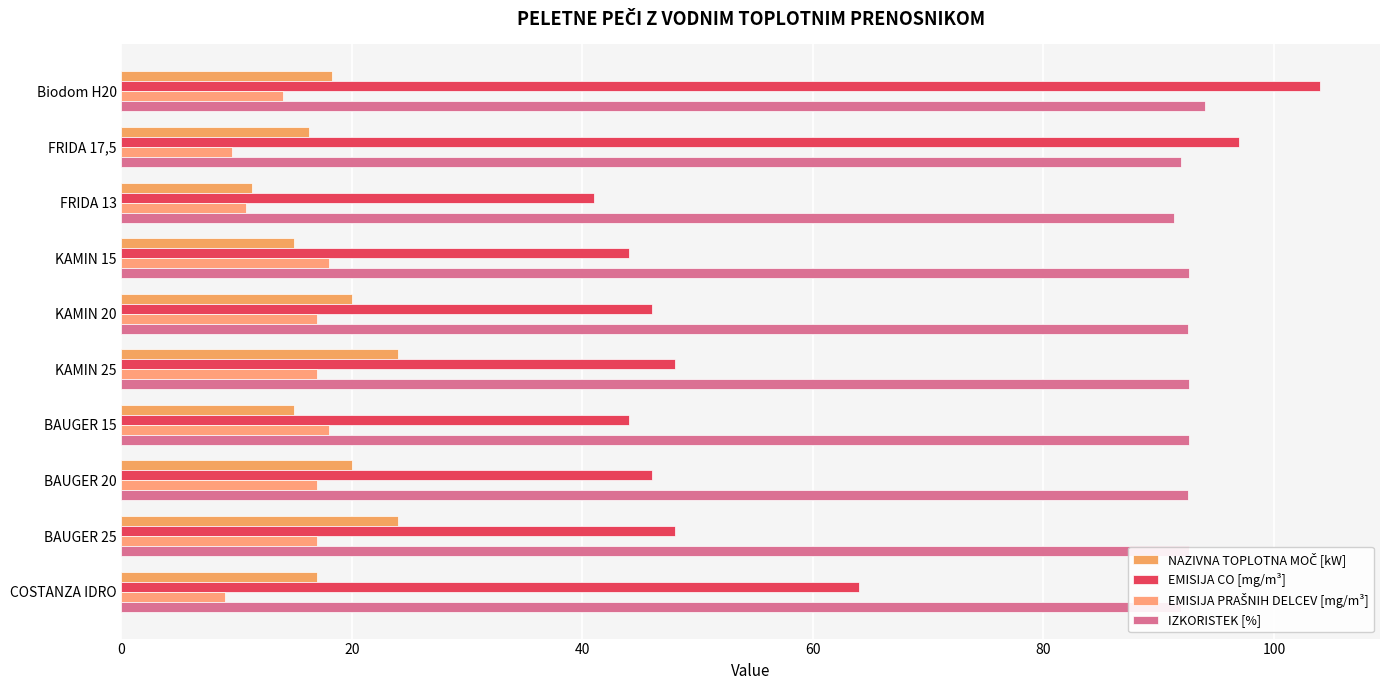

How many values in the EMISIJA CO [mg/m³] series are below 48?

5